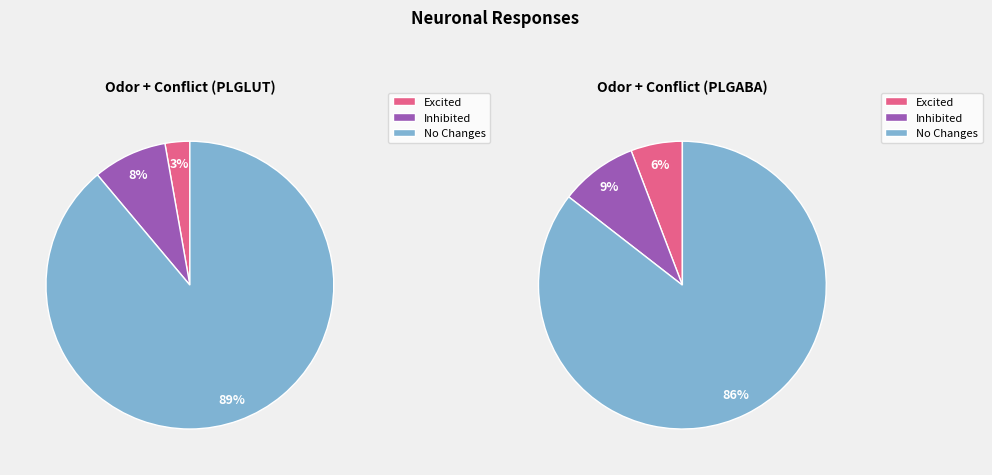

Count the number of slices in the pie.

3